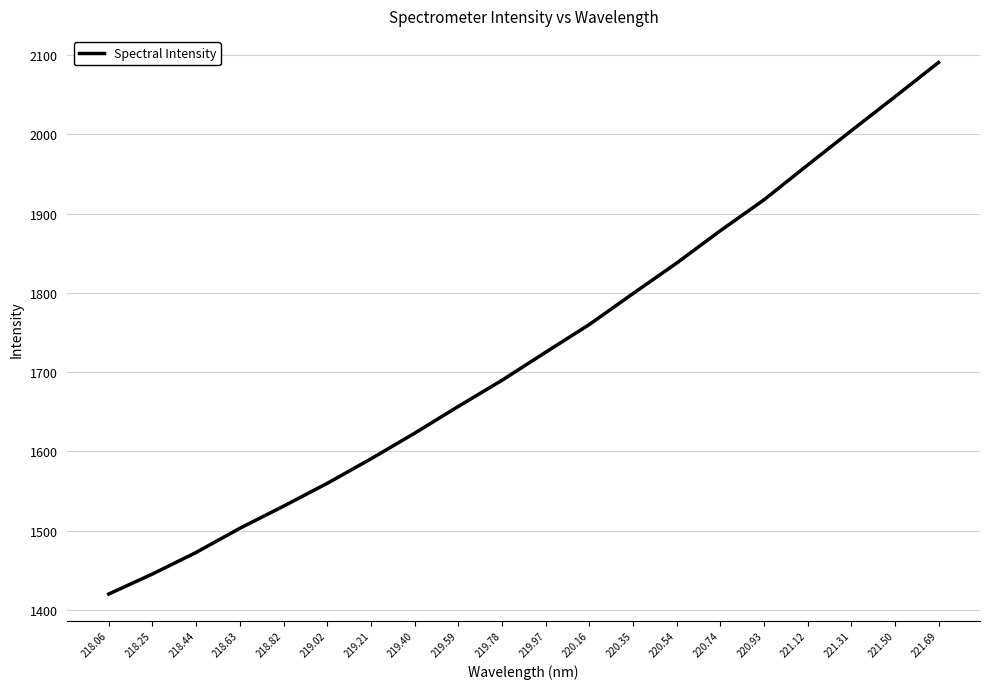

What value does the data have at 218.82?

1530.8